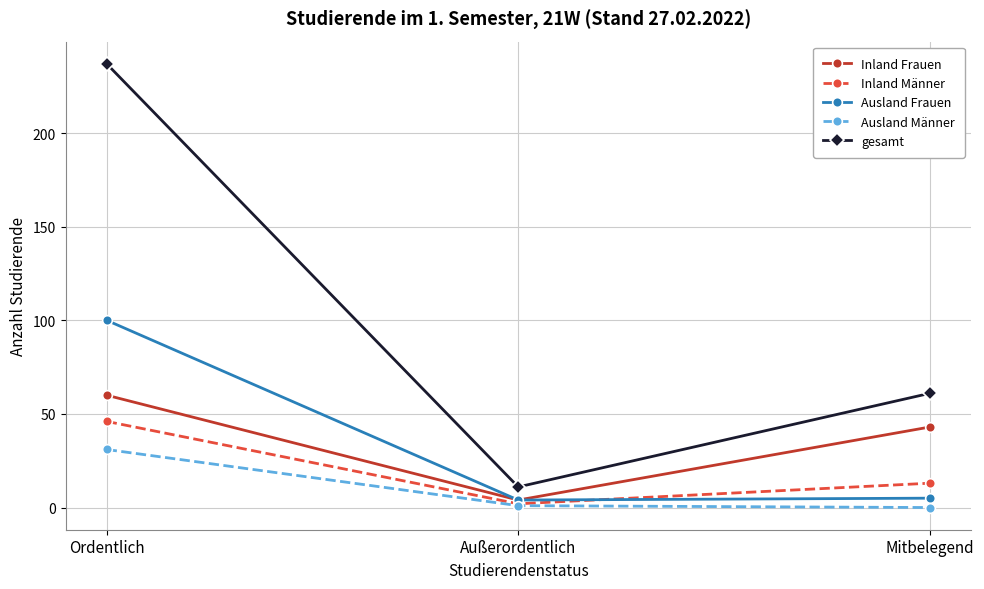

Rank the series by their maximum value, from lowest to highest.

Ausland Männer, Inland Männer, Inland Frauen, Ausland Frauen, gesamt